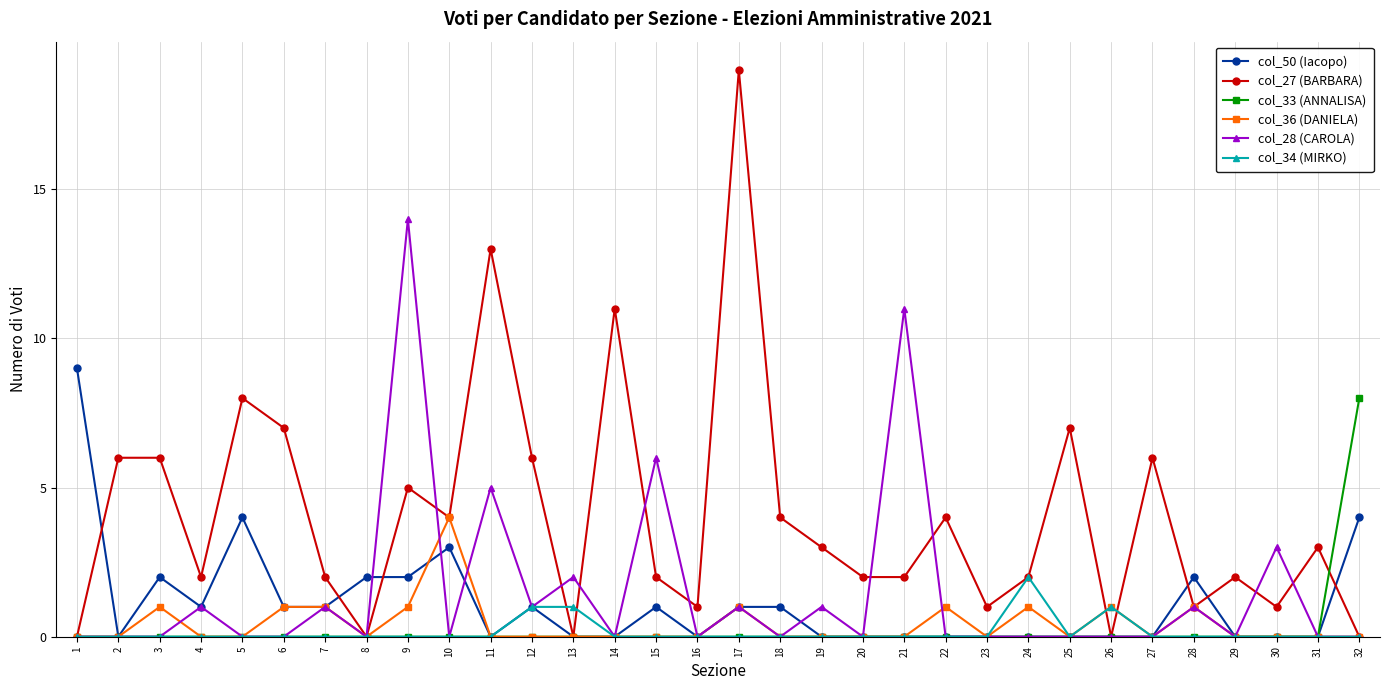

At which label does col_34 (MIRKO) reach its peak?

24